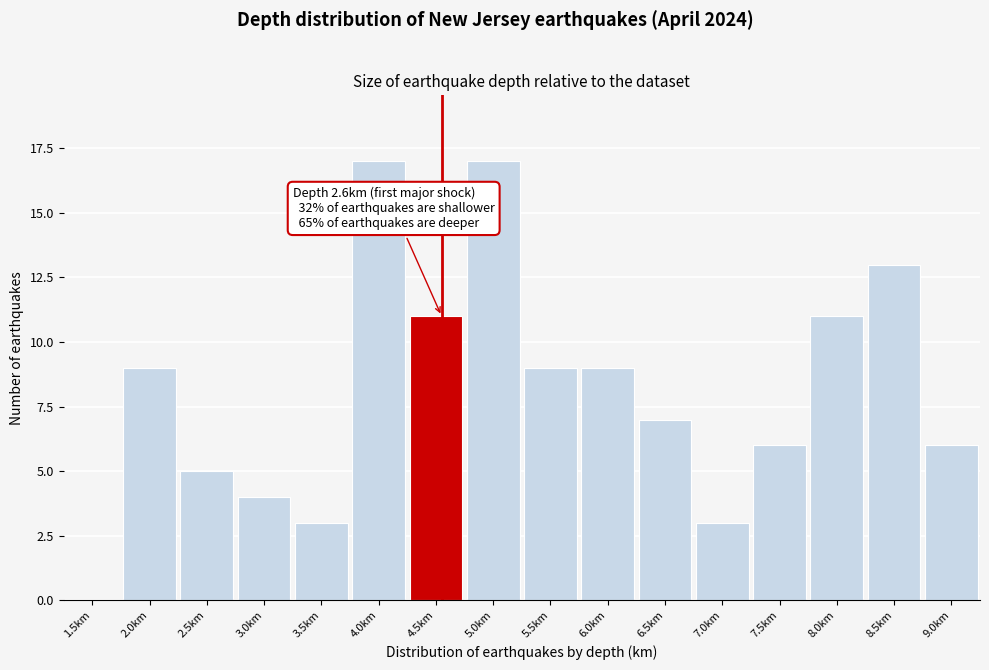

Reading left to right, what are all the values shown in this chart?

1.5km=0	2.0km=9	2.5km=5	3.0km=4	3.5km=3	4.0km=17	4.5km=11	5.0km=17	5.5km=9	6.0km=9	6.5km=7	7.0km=3	7.5km=6	8.0km=11	8.5km=13	9.0km=6